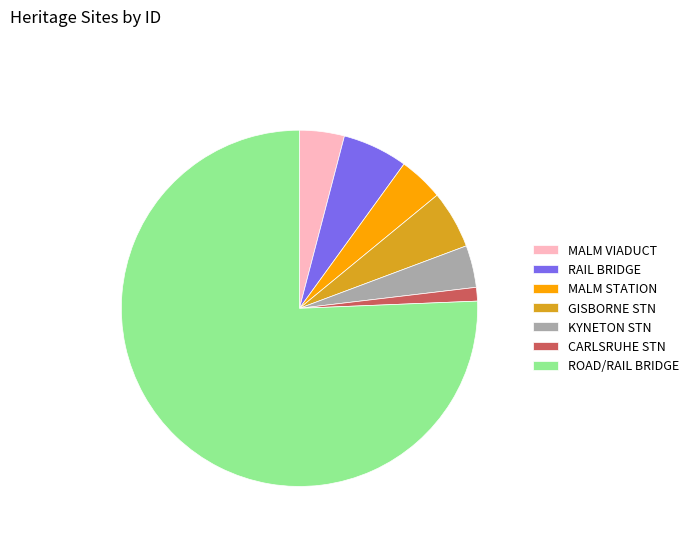

Is the sum of CARLSRUHE STN and KYNETON STN greater than half?

No